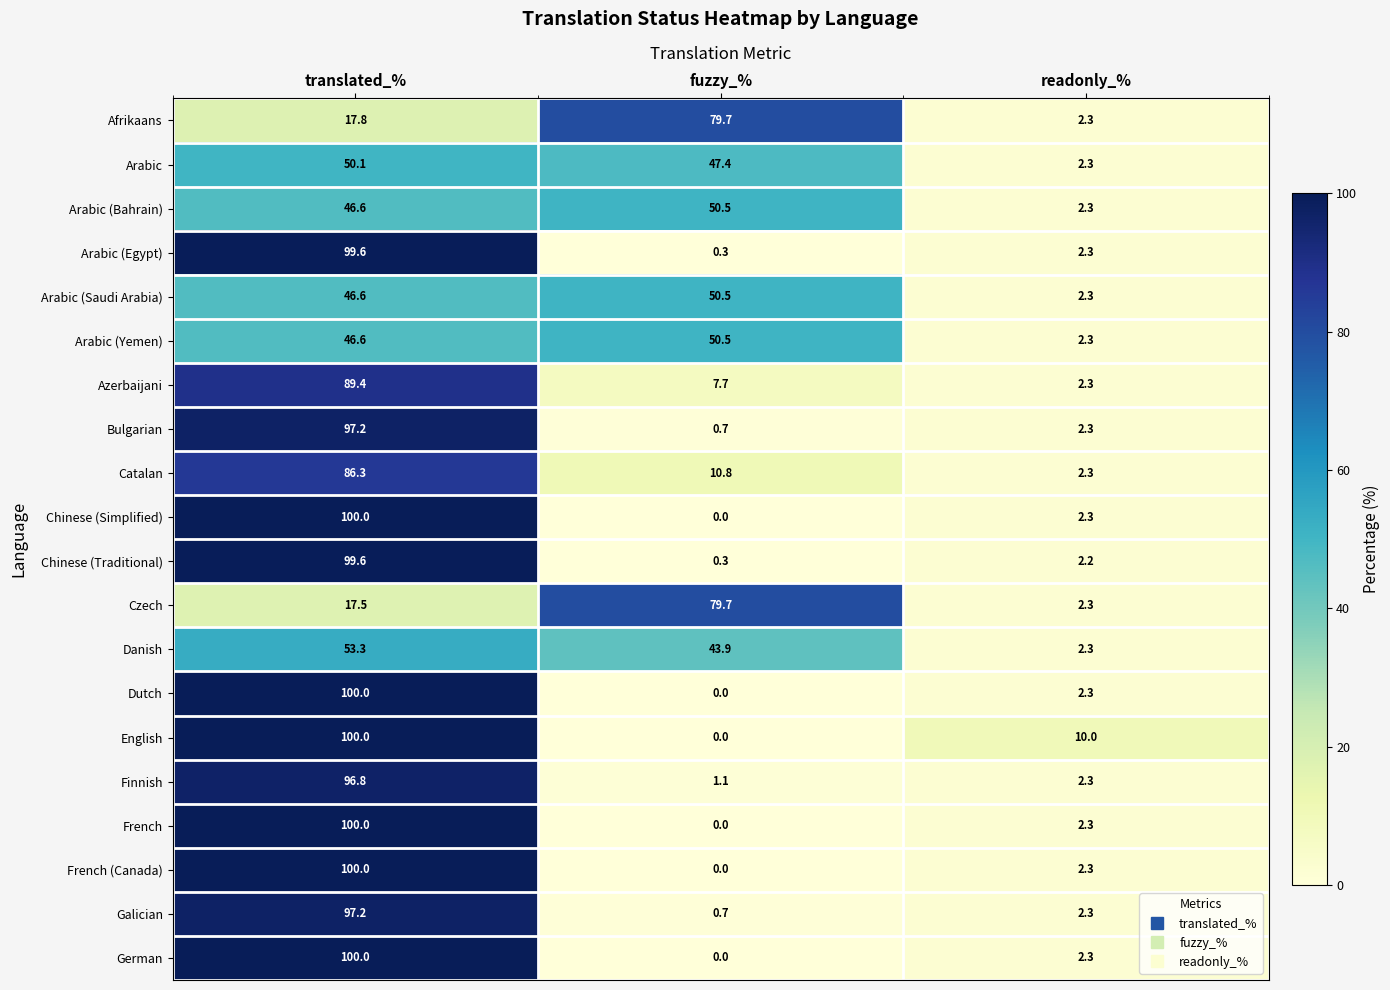

At which label does Azerbaijani first exceed 7?

translated_%